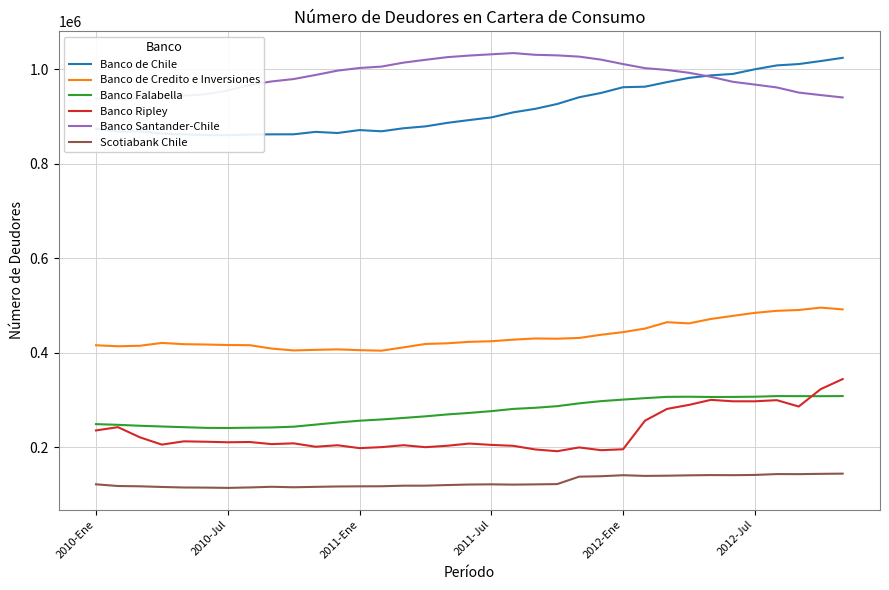

What is the value of the Banco Falabella point at the 20th from the left?

280786